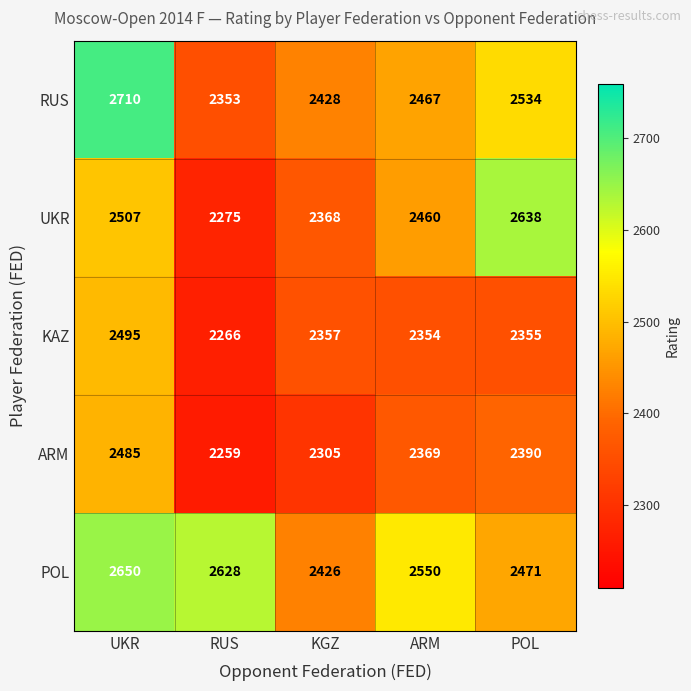

What is the spread (max minus min) of values at UKR?

225